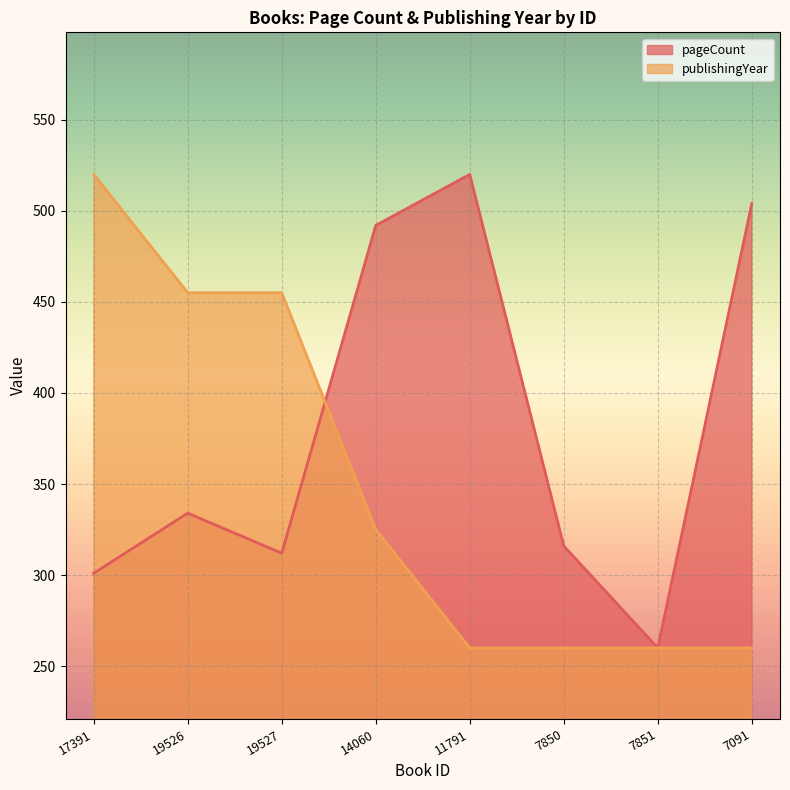

Which category has the lowest value in the publishingYear series?

11791